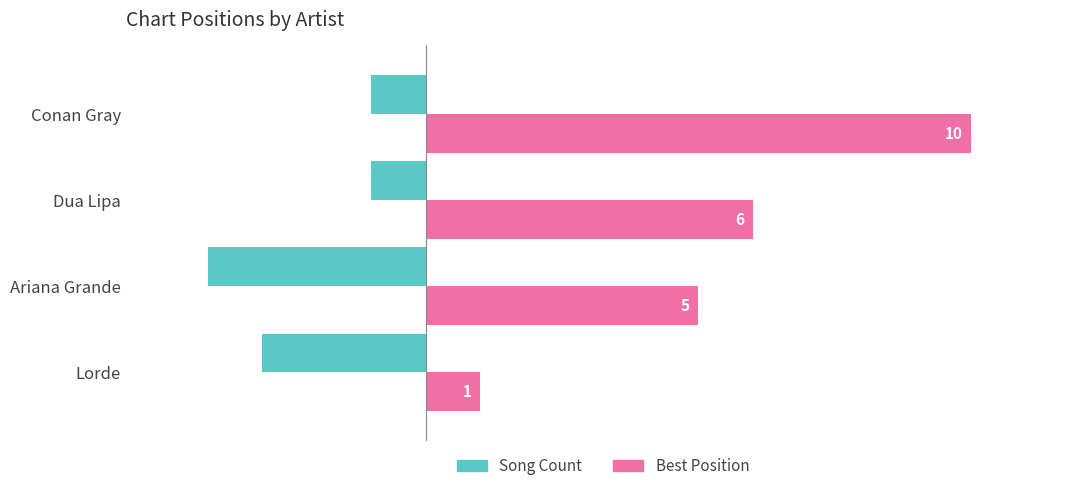

True or false: Best Position has a value of 10 at Conan Gray.

True